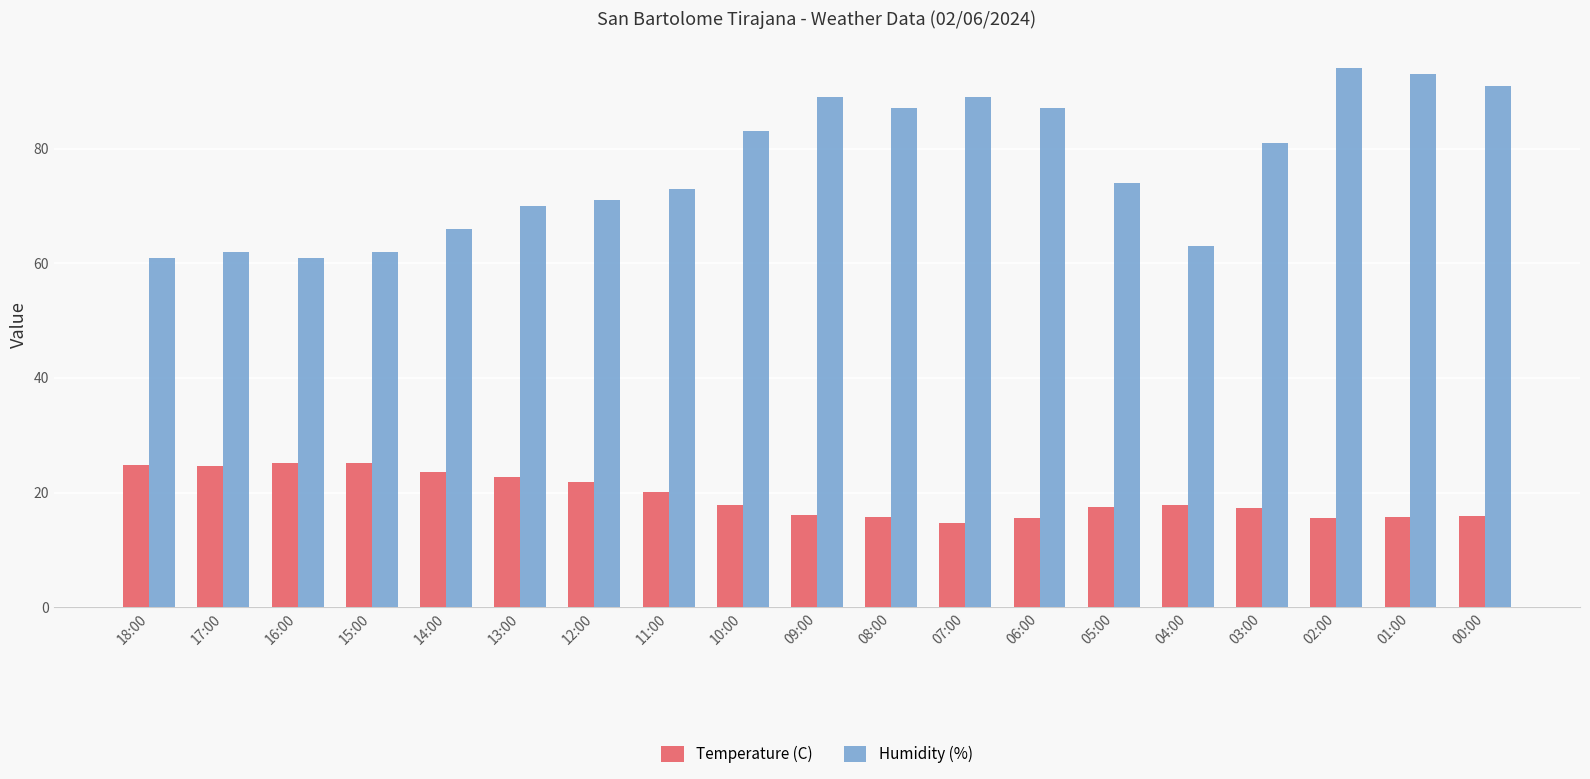

Between 03:00 and 00:00, which series saw the biggest shift?

Humidity (%)